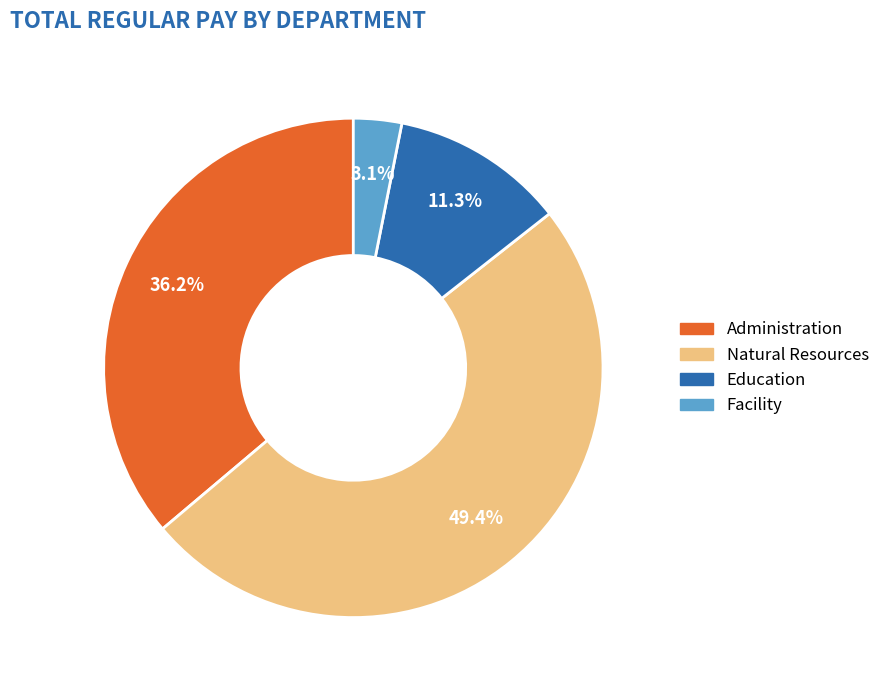

Does any single category account for the majority?

No